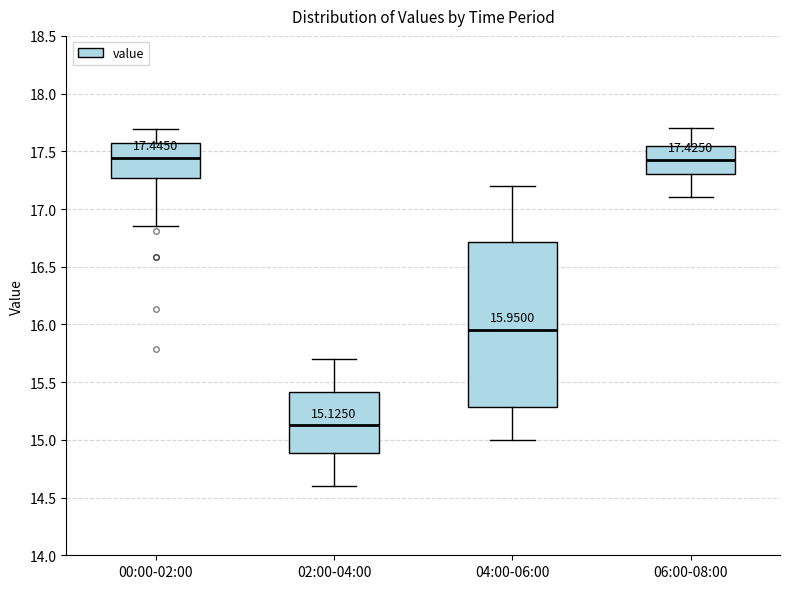

Comparing the boxes themselves (not the whiskers), which one is the tallest?

04:00-06:00